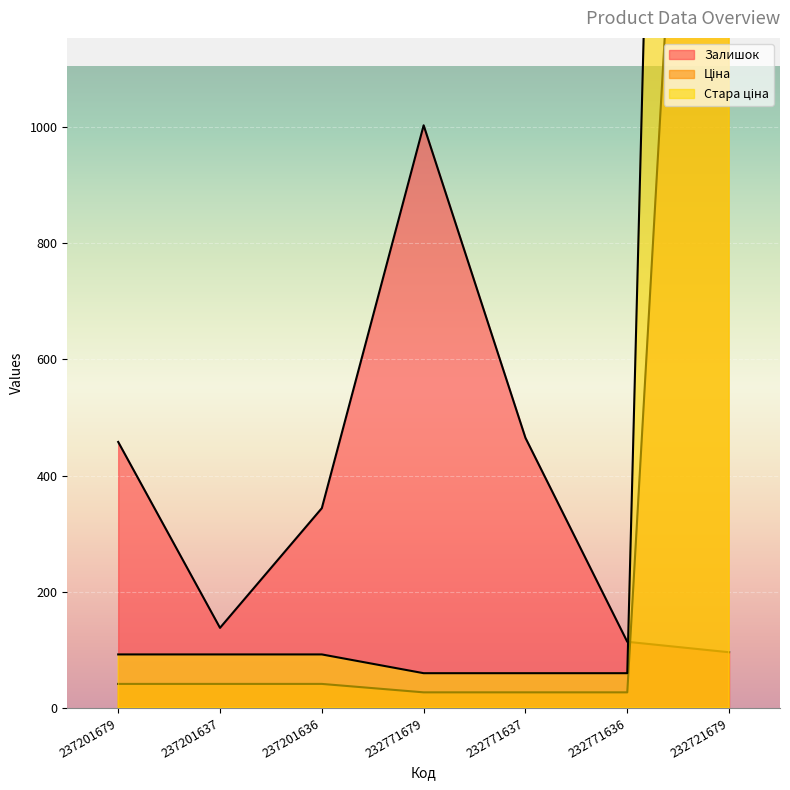

The Залишок series shows 44.9 at 237201637. True or false?

False